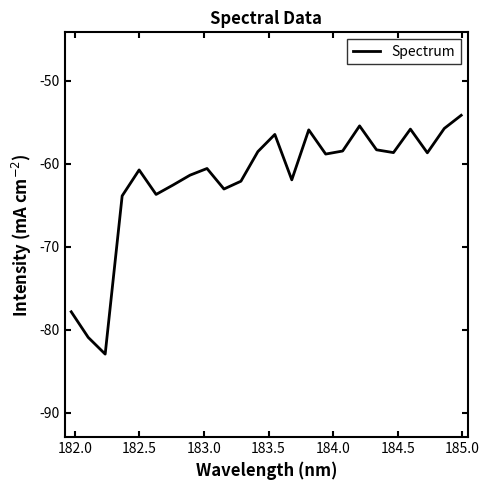

What is the greatest value displayed?

-54.1